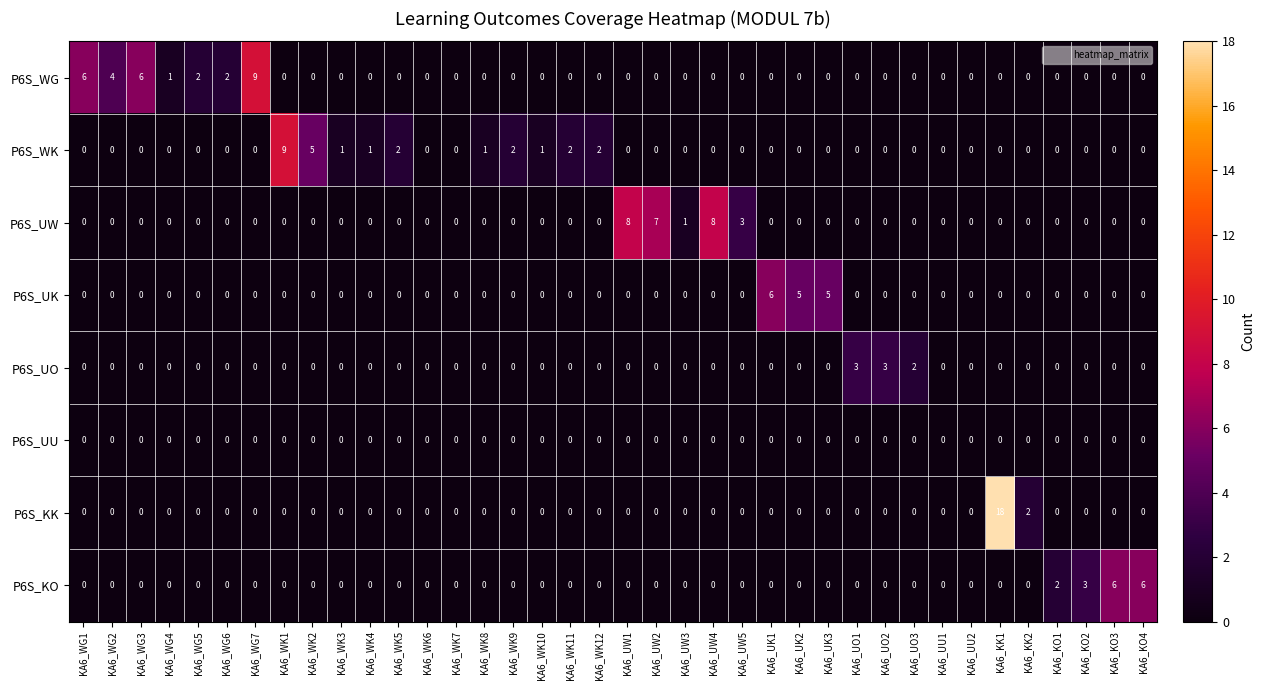

What is the total value across all series at KA6_UK1?

6